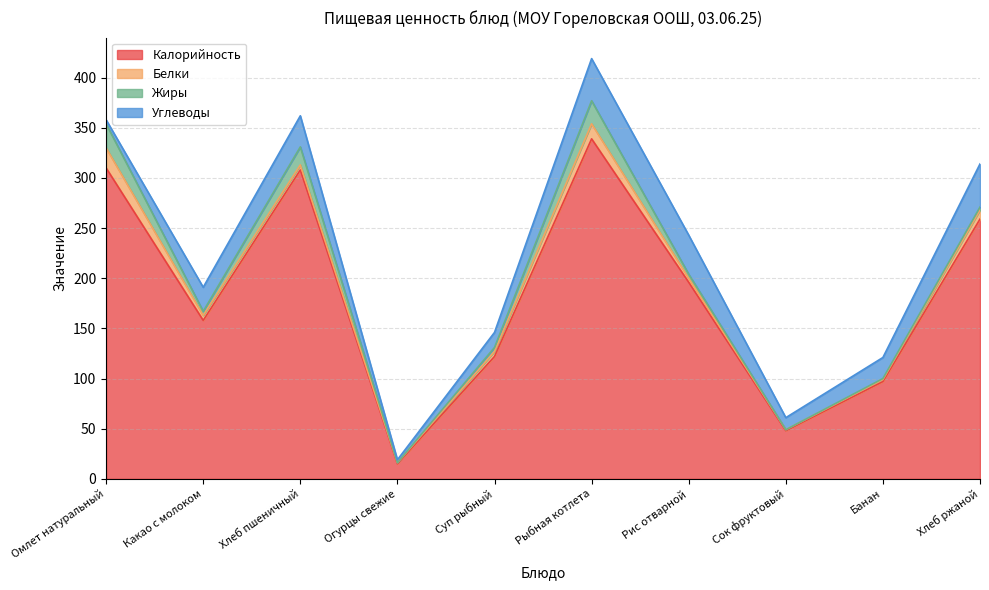

At which label does Углеводы reach its minimum?

Огурцы свежие